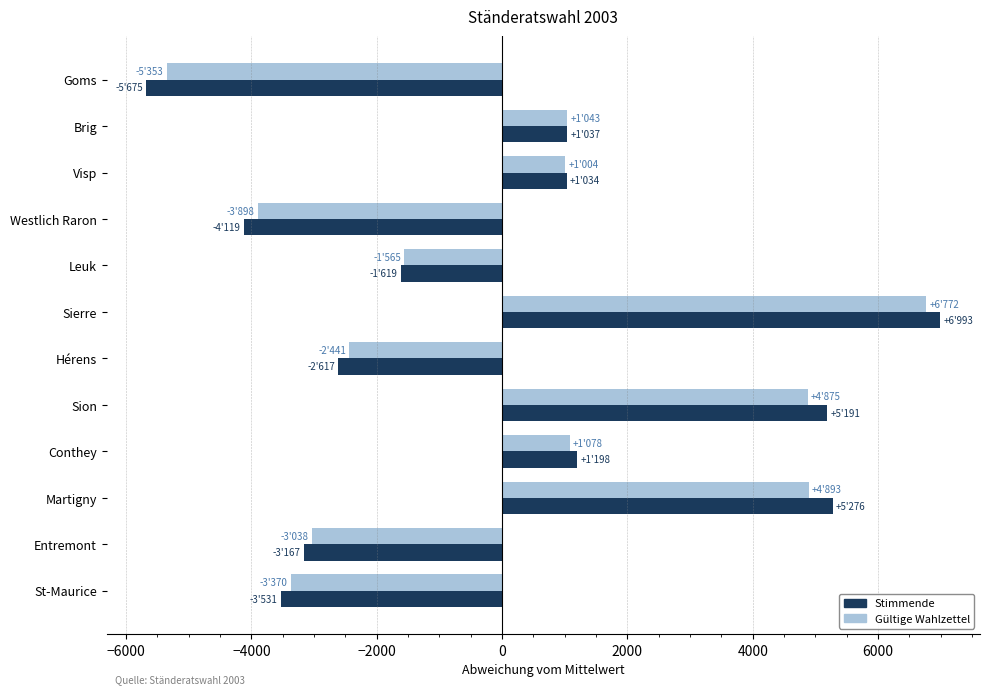

Which series has the largest range (max minus min)?

Stimmende